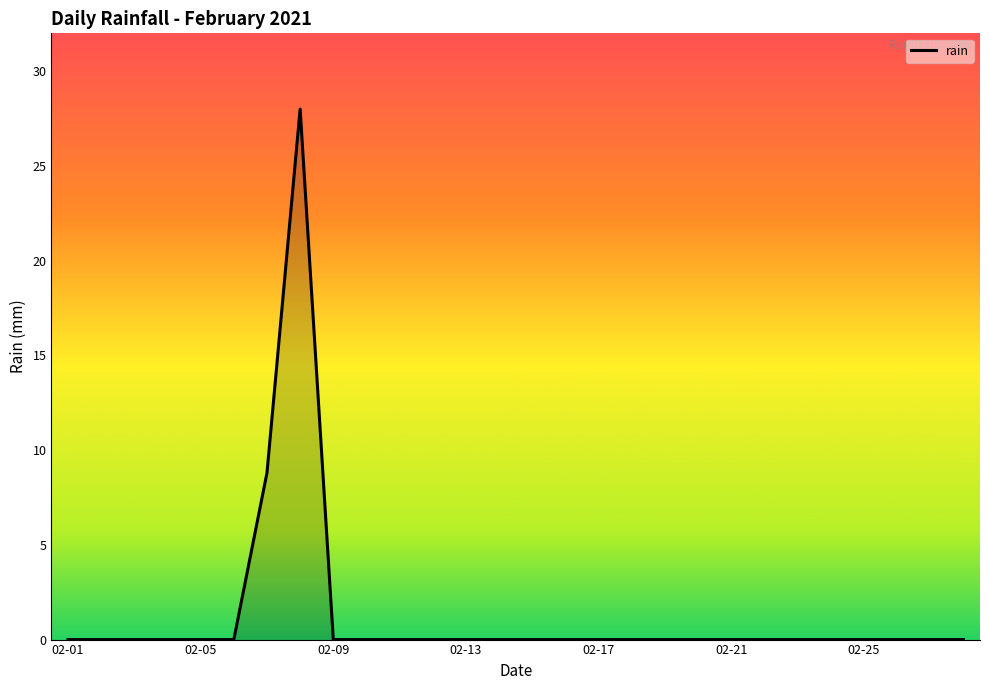

What is the maximum value shown in the chart?

28.0